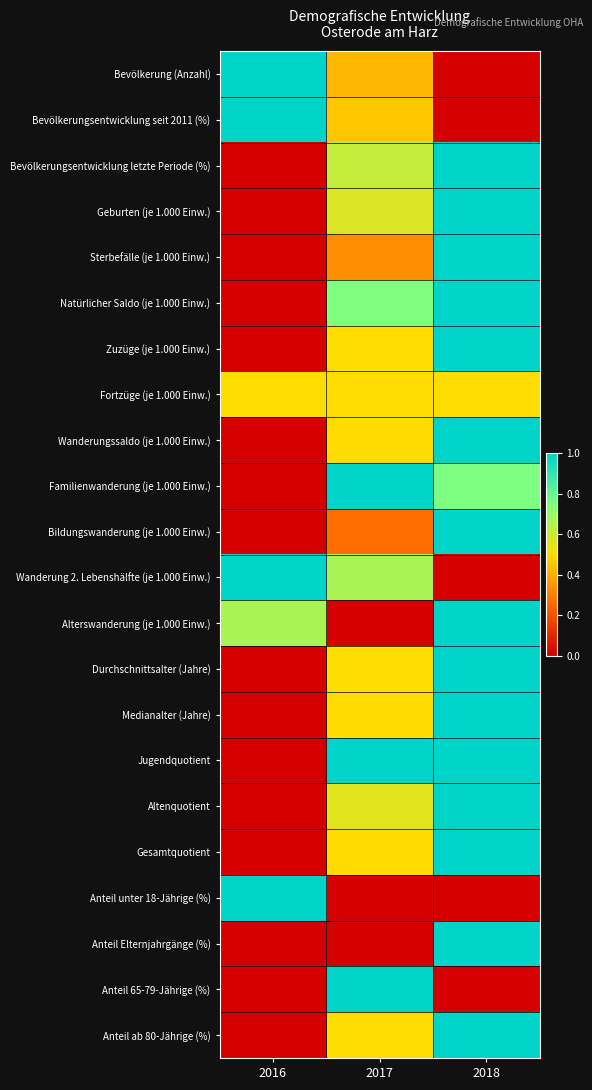

Reading left to right, what are all the values shown in this chart?

Bevölkerung (Anzahl): 2016=1.0	2017=0.4	2018=0.0
Bevölkerungsentwicklung seit 2011 (%): 2016=1.0	2017=0.5	2018=0.0
Bevölkerungsentwicklung letzte Periode (%): 2016=0.0	2017=0.6	2018=1.0
Geburten (je 1.000 Einw.): 2016=0.0	2017=0.6	2018=1.0
Sterbefälle (je 1.000 Einw.): 2016=0.0	2017=0.3	2018=1.0
Natürlicher Saldo (je 1.000 Einw.): 2016=0.0	2017=0.7	2018=1.0
Zuzüge (je 1.000 Einw.): 2016=0.0	2017=0.5	2018=1.0
Fortzüge (je 1.000 Einw.): 2016=0.5	2017=0.5	2018=0.5
Wanderungssaldo (je 1.000 Einw.): 2016=0.0	2017=0.5	2018=1.0
Familienwanderung (je 1.000 Einw.): 2016=0.0	2017=1.0	2018=0.8
Bildungswanderung (je 1.000 Einw.): 2016=0.0	2017=0.3	2018=1.0
Wanderung 2. Lebenshälfte (je 1.000 Einw.): 2016=1.0	2017=0.7	2018=0.0
Alterswanderung (je 1.000 Einw.): 2016=0.7	2017=0.0	2018=1.0
Durchschnittsalter (Jahre): 2016=0.0	2017=0.5	2018=1.0
Medianalter (Jahre): 2016=0.0	2017=0.5	2018=1.0
Jugendquotient: 2016=0.0	2017=1.0	2018=1.0
Altenquotient: 2016=0.0	2017=0.6	2018=1.0
Gesamtquotient: 2016=0.0	2017=0.5	2018=1.0
Anteil unter 18-Jährige (%): 2016=1.0	2017=0.0	2018=0.0
Anteil Elternjahrgänge (%): 2016=0.0	2017=0.0	2018=1.0
Anteil 65-79-Jährige (%): 2016=0.0	2017=1.0	2018=0.0
Anteil ab 80-Jährige (%): 2016=0.0	2017=0.5	2018=1.0